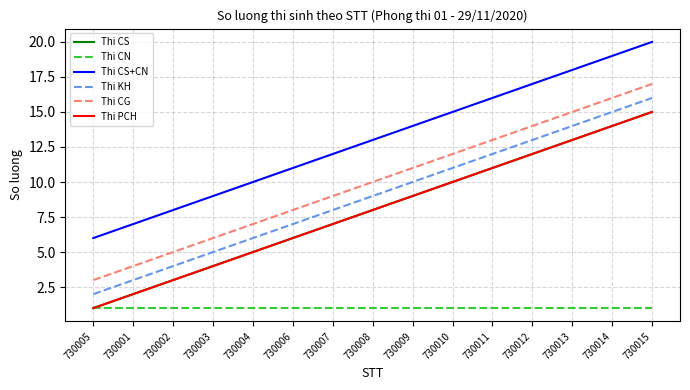

Rank the series at 730002 from highest to lowest value.

Thi CS+CN, Thi CG, Thi KH, Thi CS, Thi PCH, Thi CN